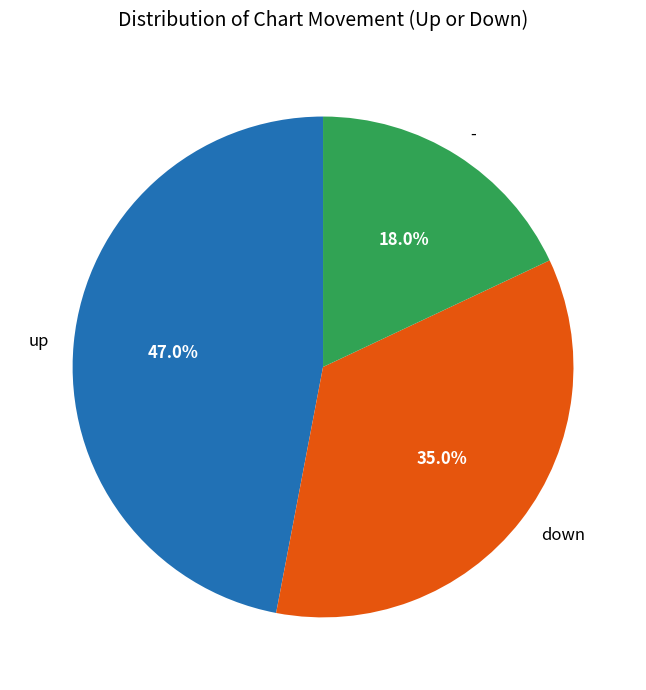

What is the largest slice in the pie chart?

up